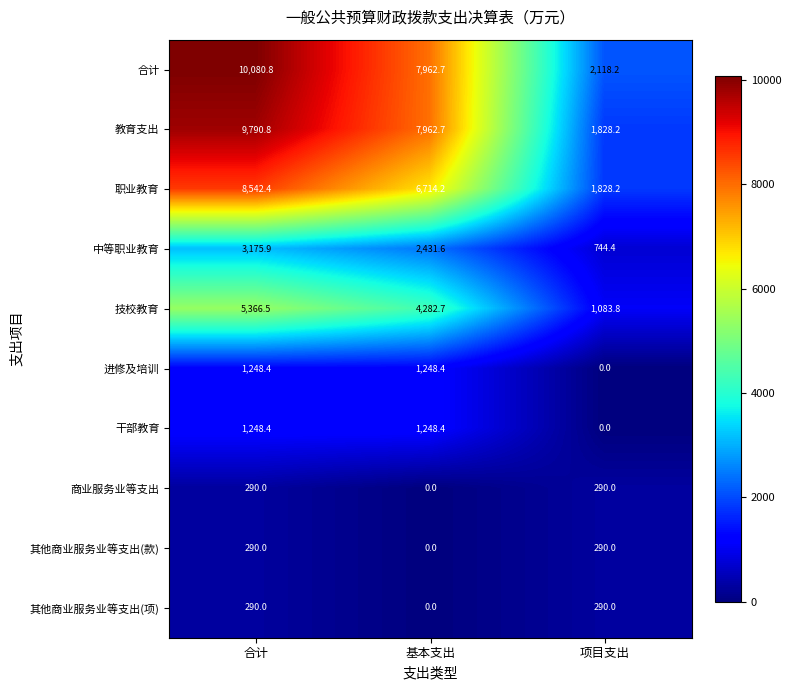

What is the average value of the 中等职业教育 series?

2117.3